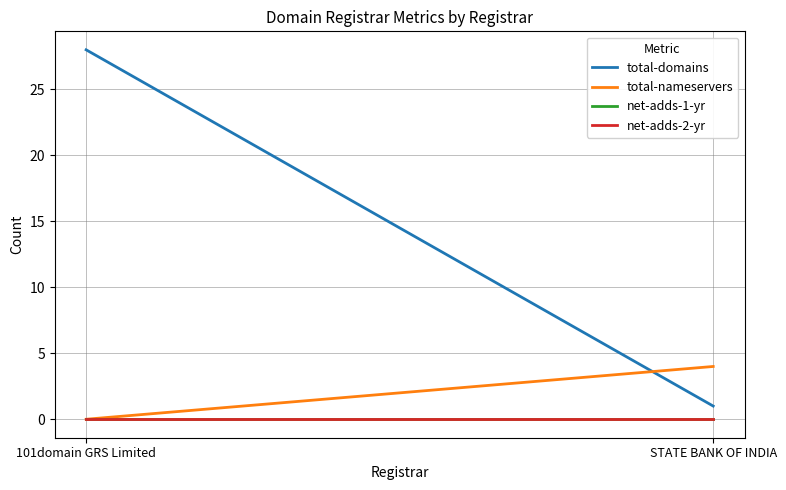

How many total-nameservers values are between 0 and 4?

2